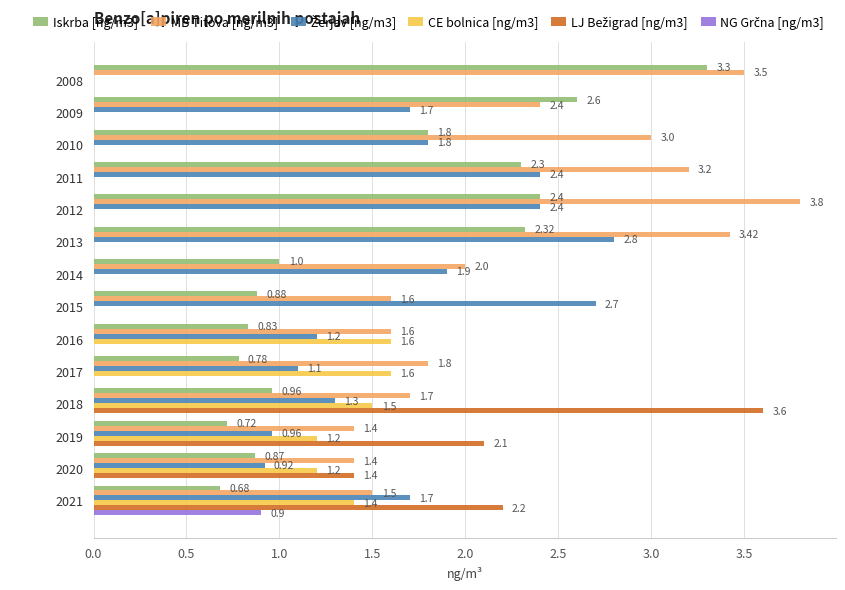

What is the total value across all series at 2019?

6.4